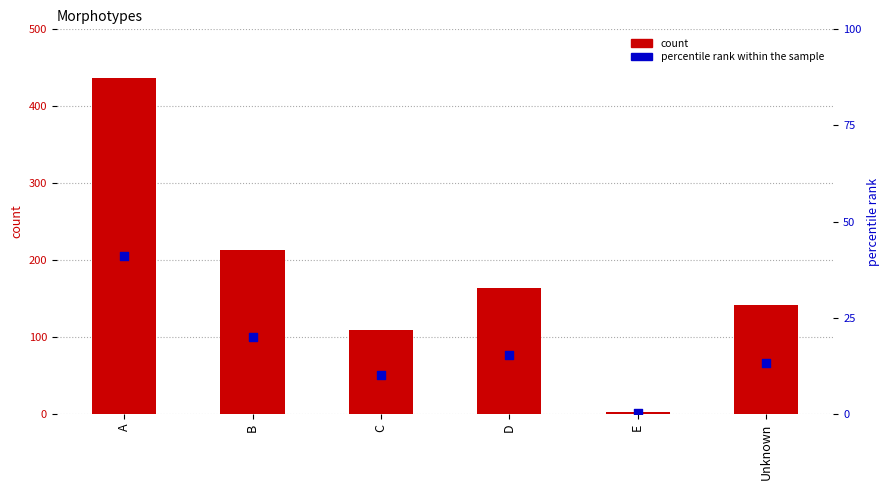

At how many categories does at least one series exceed 378?

1